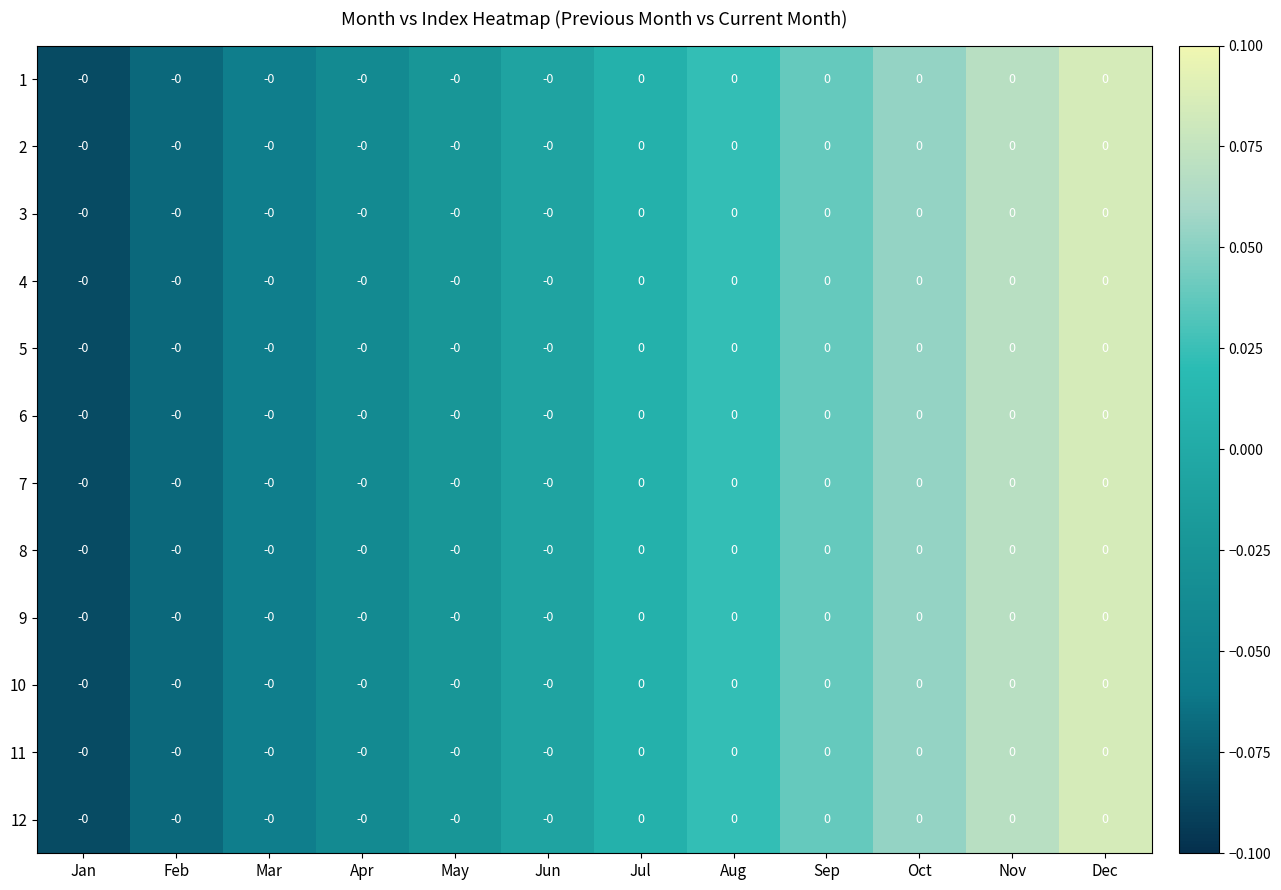

Read the 2 value at Nov.

0.1